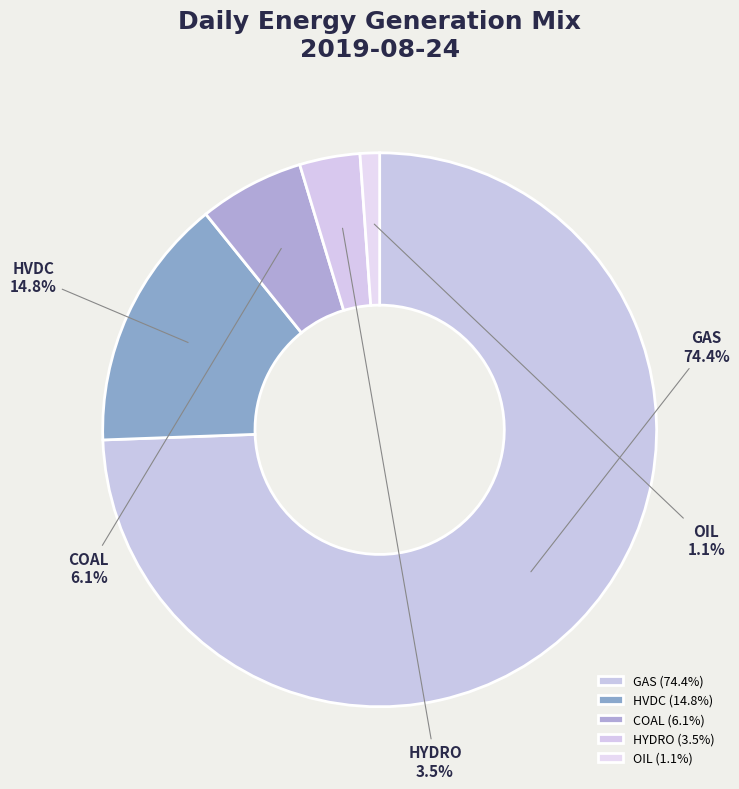

What is the ratio of the value at COAL to the value at HVDC?

0.4